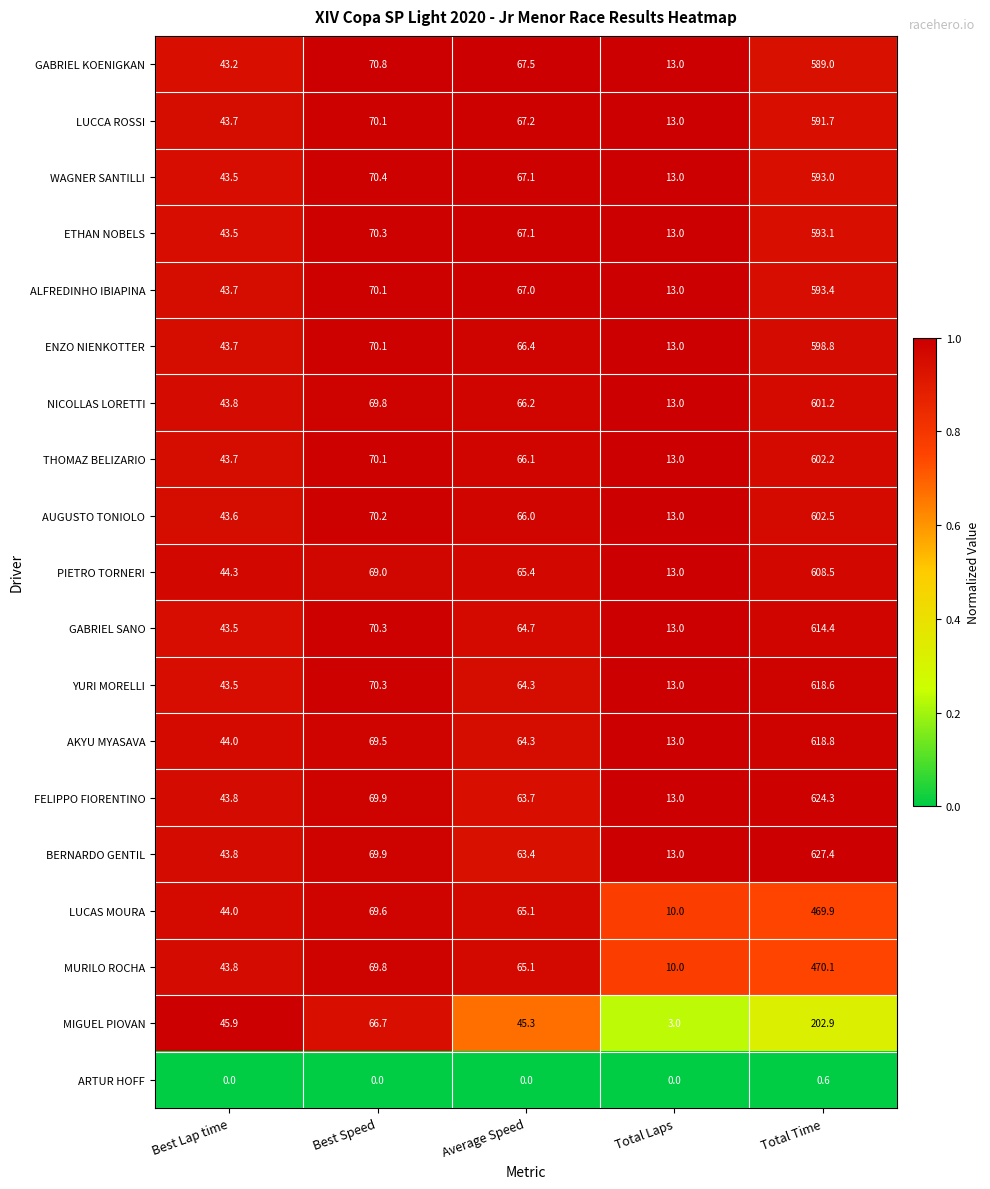

True or false: ALFREDINHO IBIAPINA has a value of 62.3 at Best Lap time.

False